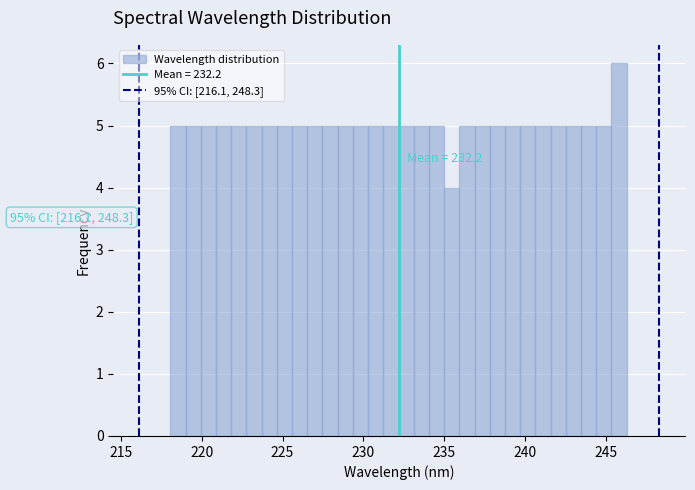

Read against the x-axis, roughly where is the centre of the tallest bar?

246.0